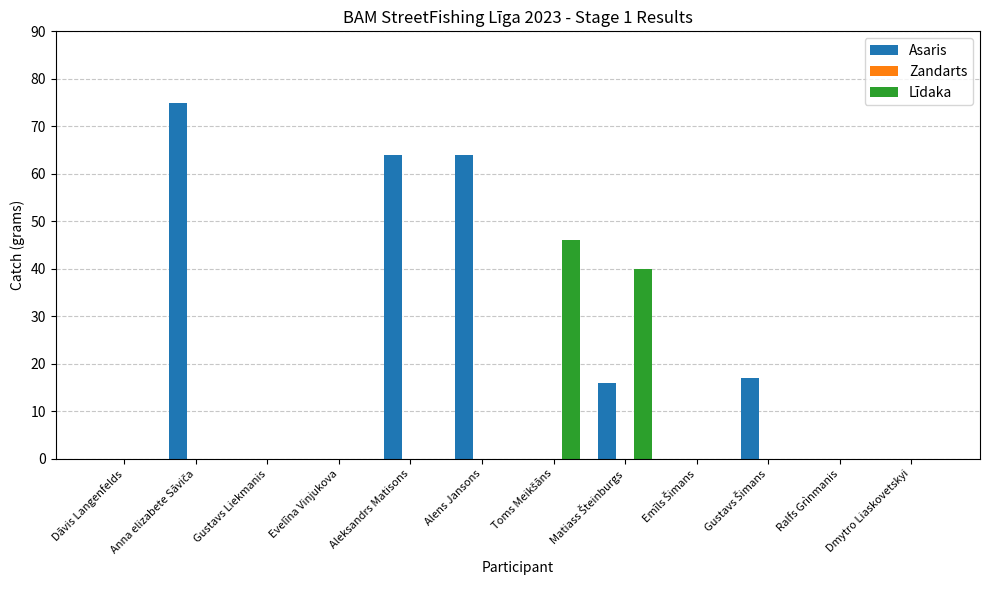

True or false: Asaris has a value of 0 at Evelīna Vinjukova.

True